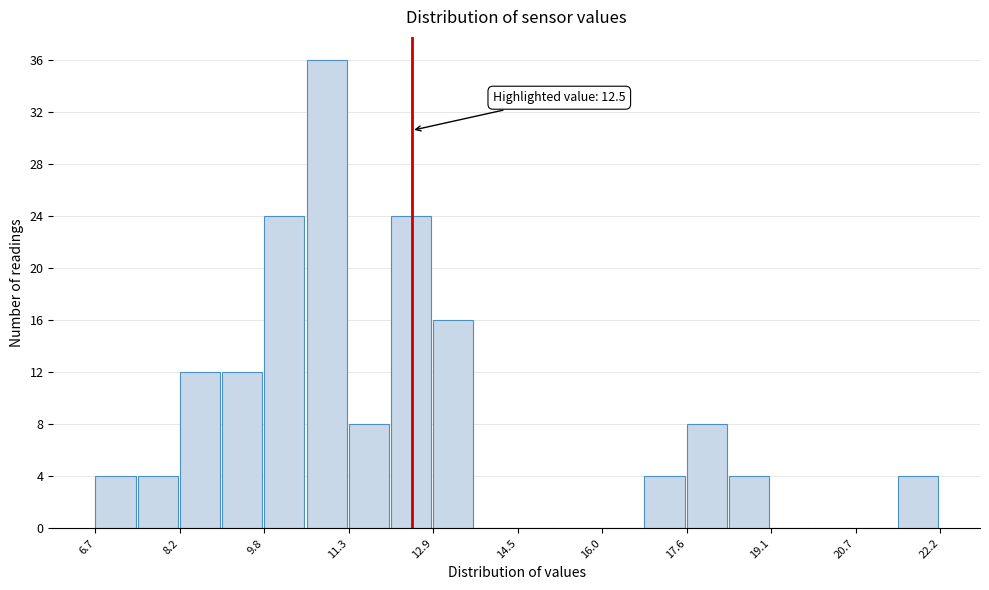

Read against the x-axis, roughly where is the centre of the tallest bar?

11.0